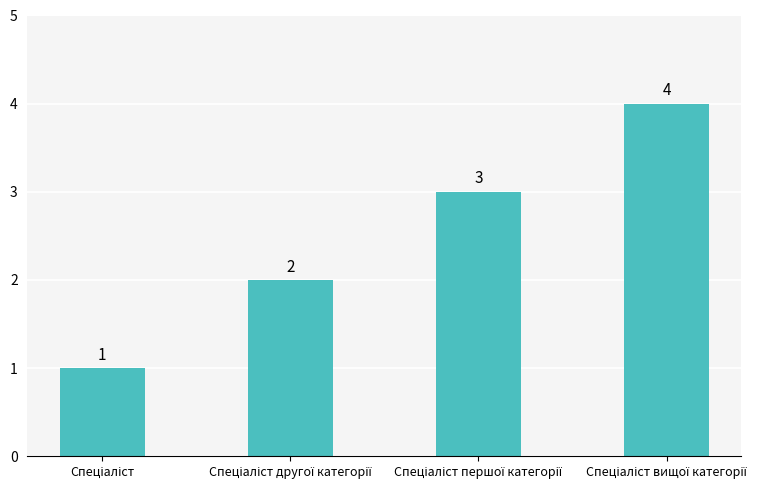

What is the difference between the maximum and minimum values?

3